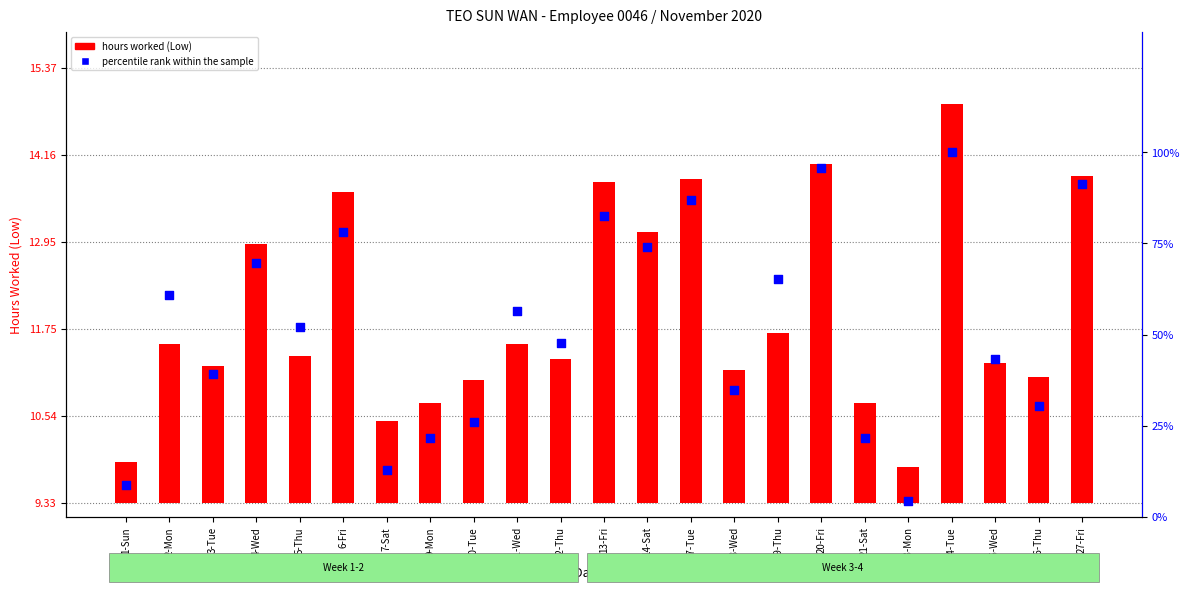

Which series has the largest total across all categories?

percentile rank within the sample